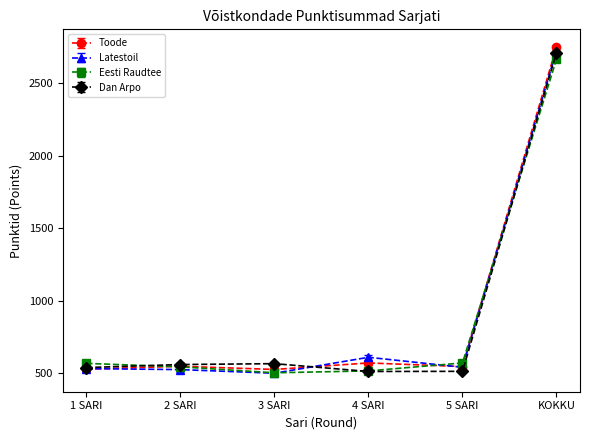

The Eesti Raudtee series shows 2668 at KOKKU. True or false?

True